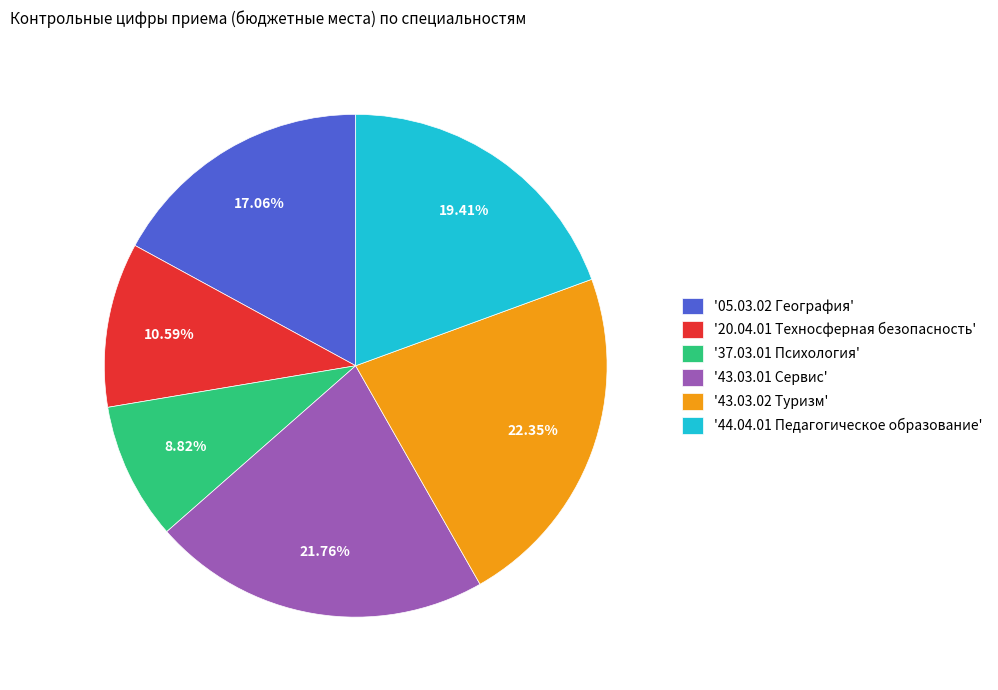

Is there a majority slice in this chart?

No